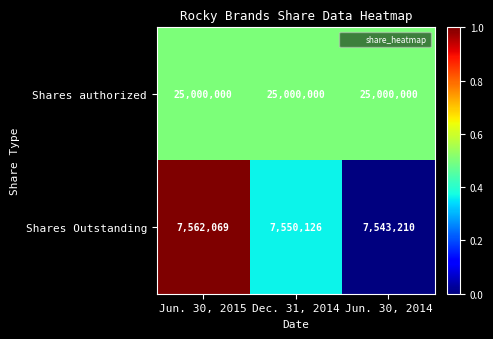

What is the spread (max minus min) of values at Dec. 31, 2014?

17449874